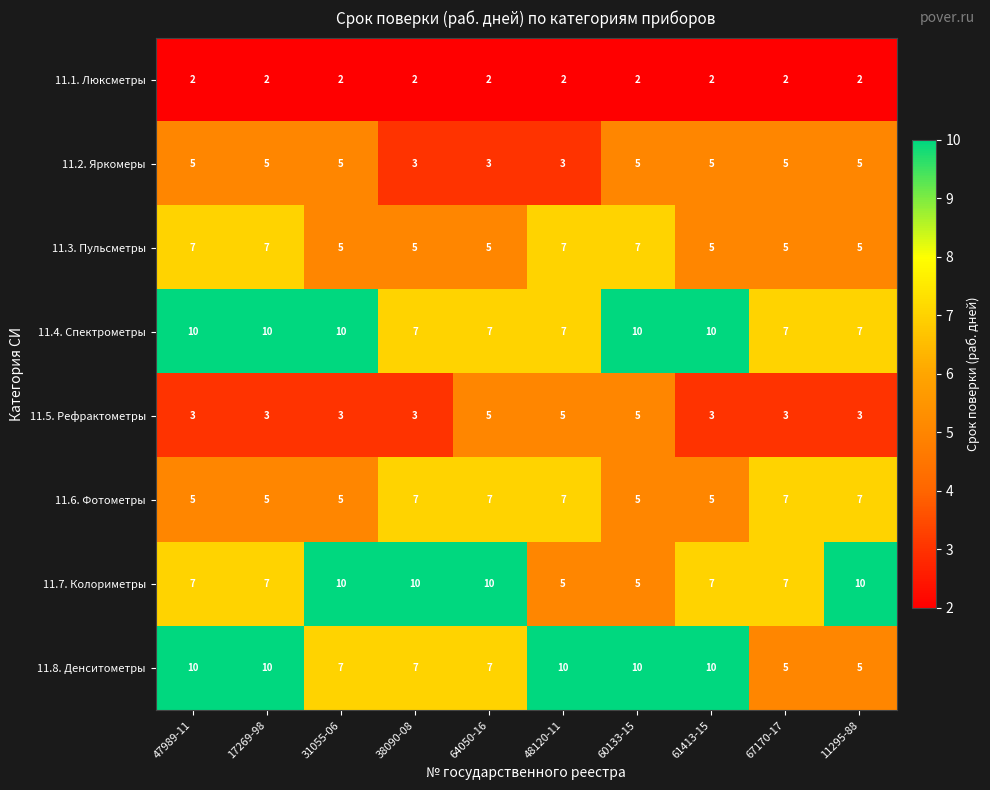

What is the greatest value displayed?

10